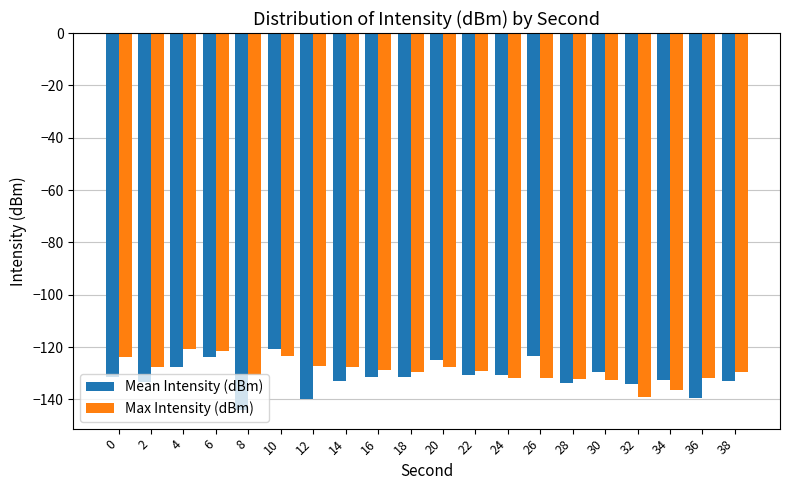

Count the number of categories in the chart.

20